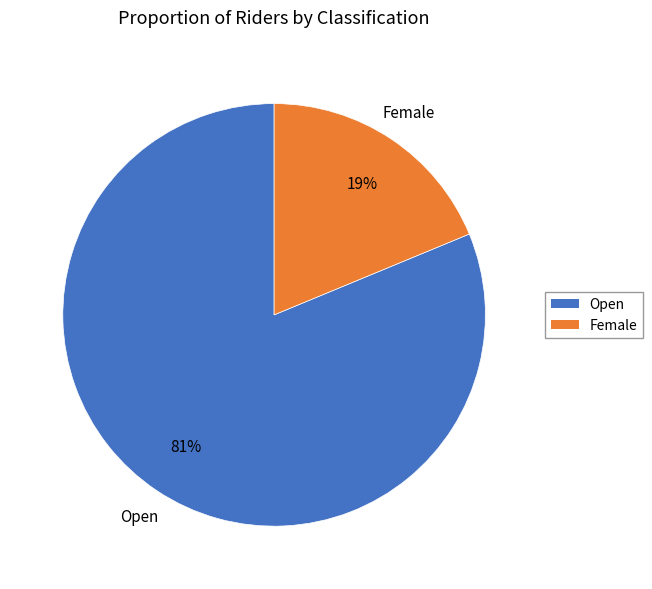

Does Open account for over 50% of the chart?

Yes